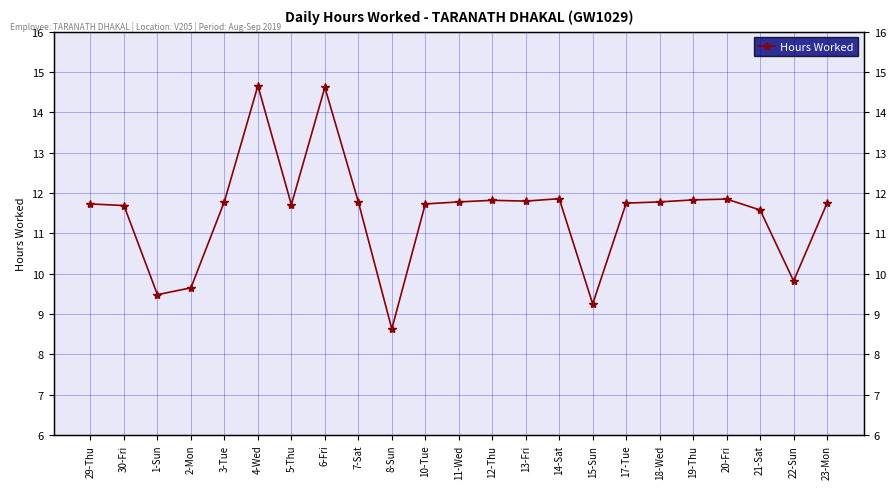

How many distinct data groups are displayed?

1